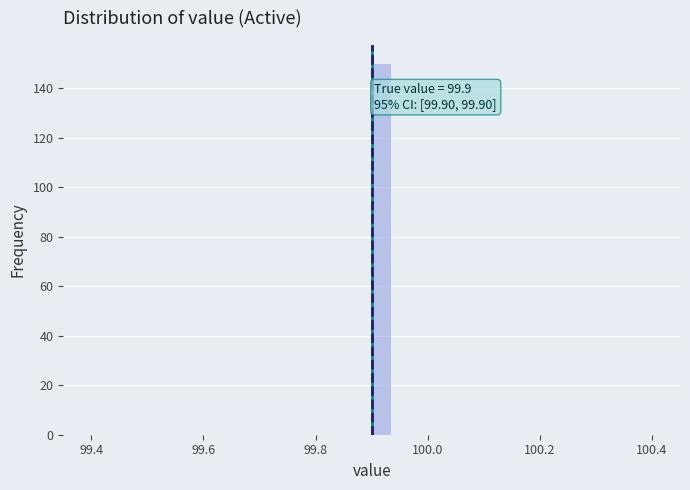

Around what value on the x-axis is the tallest bar? Give the approximate position of its centre, as read against the axis.

99.92